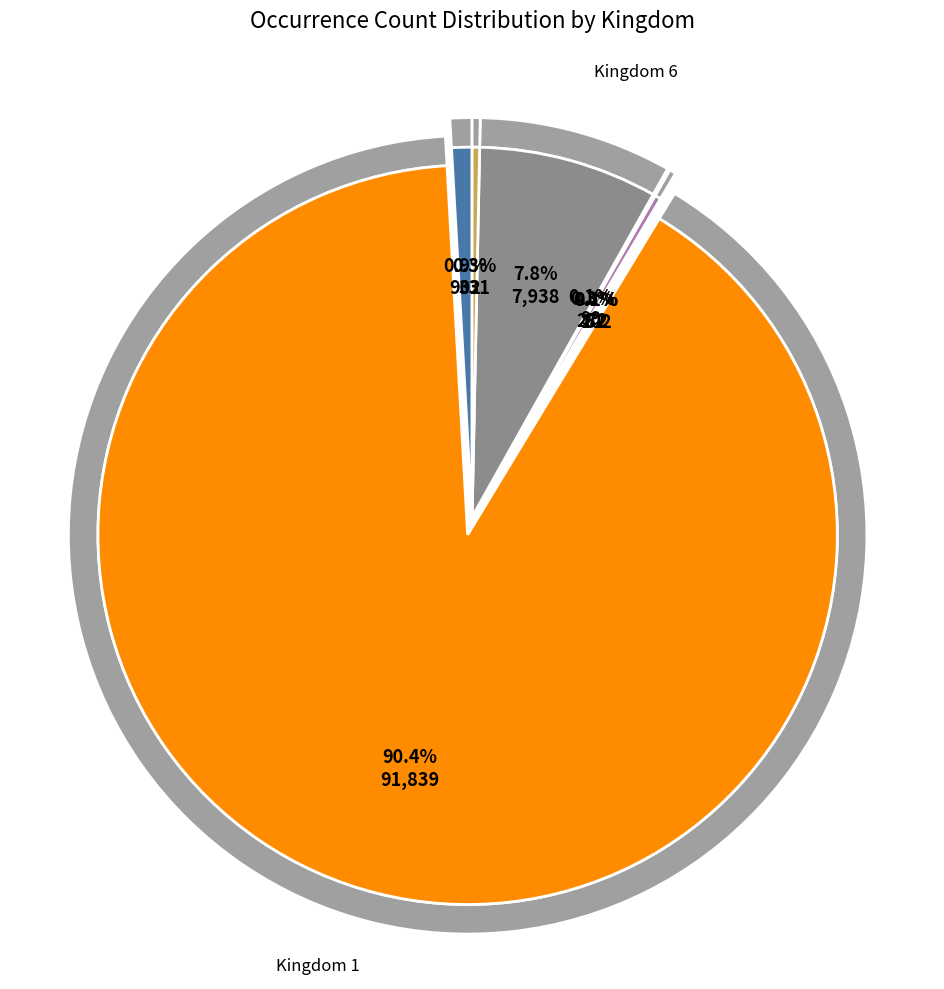

What is the majority slice?

1